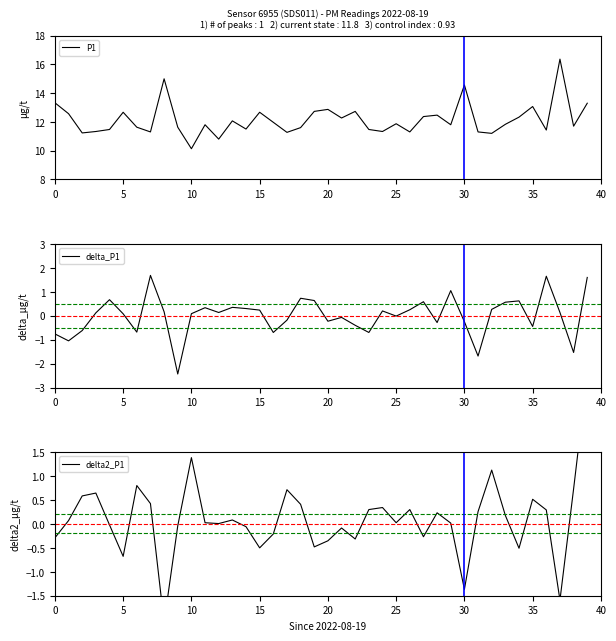

True or false: P1 and delta2_P1 cross at least once.

False